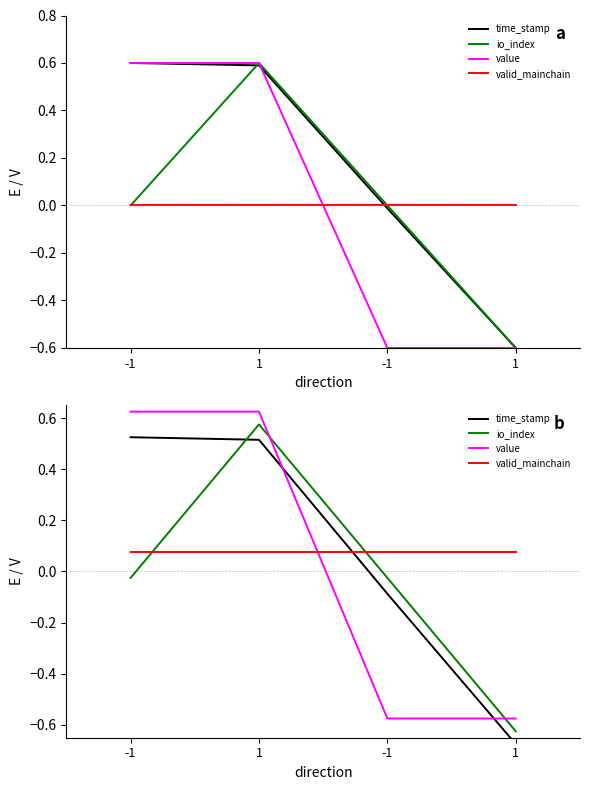

What is the label of the 4th point from the right?

-1